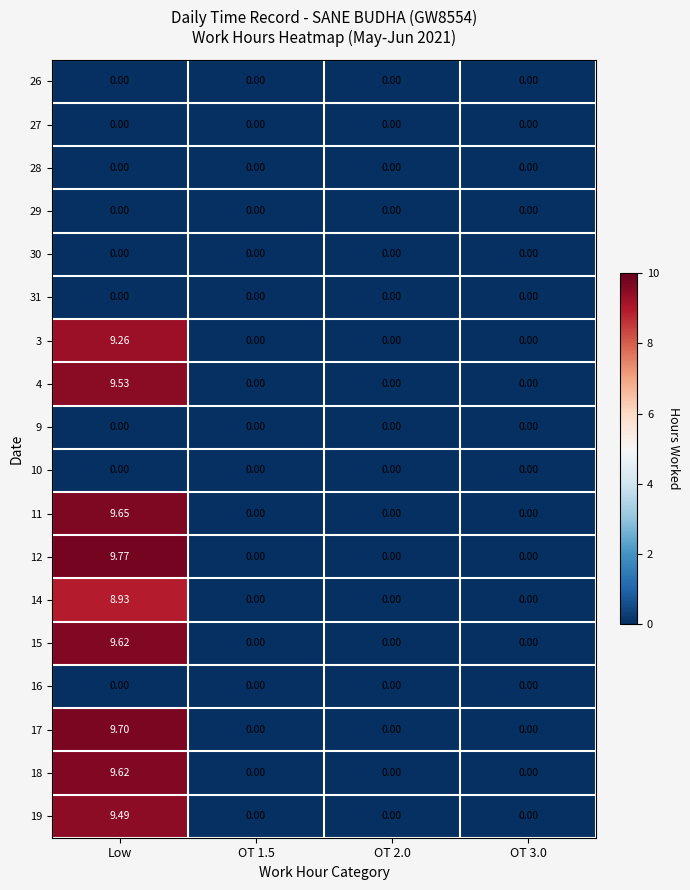

Count the number of categories in the chart.

4